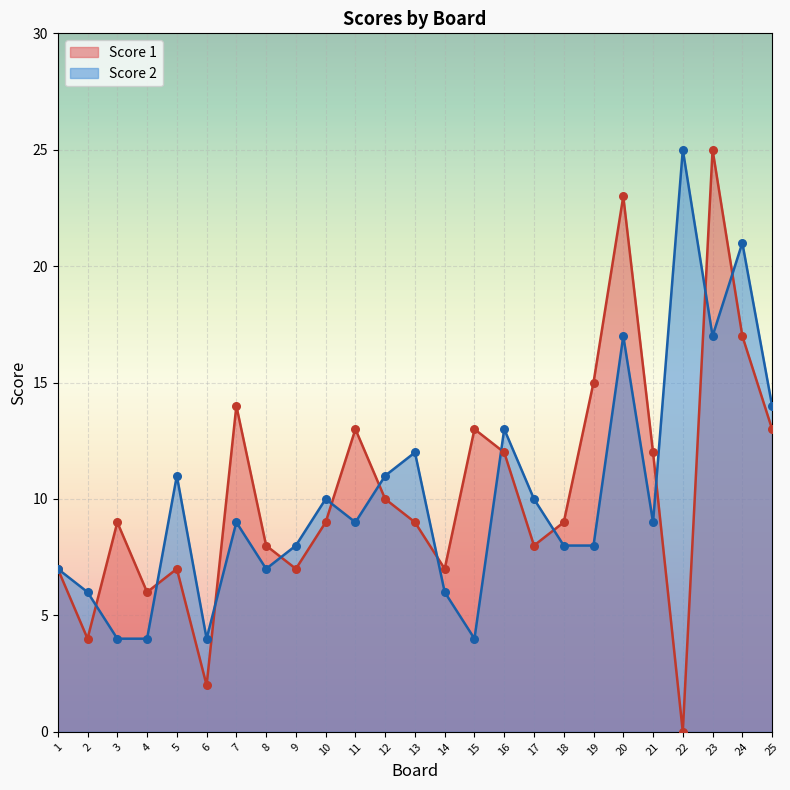

Which series reaches the maximum Y coordinate?

Score 1